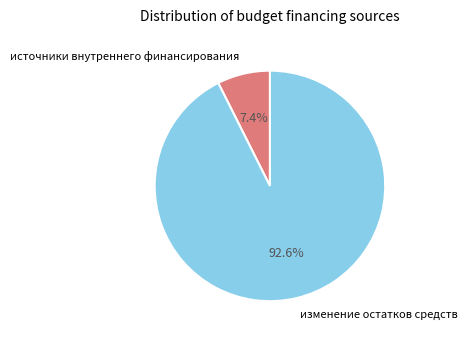

Which slice is the smallest?

источники внутреннего финансирования